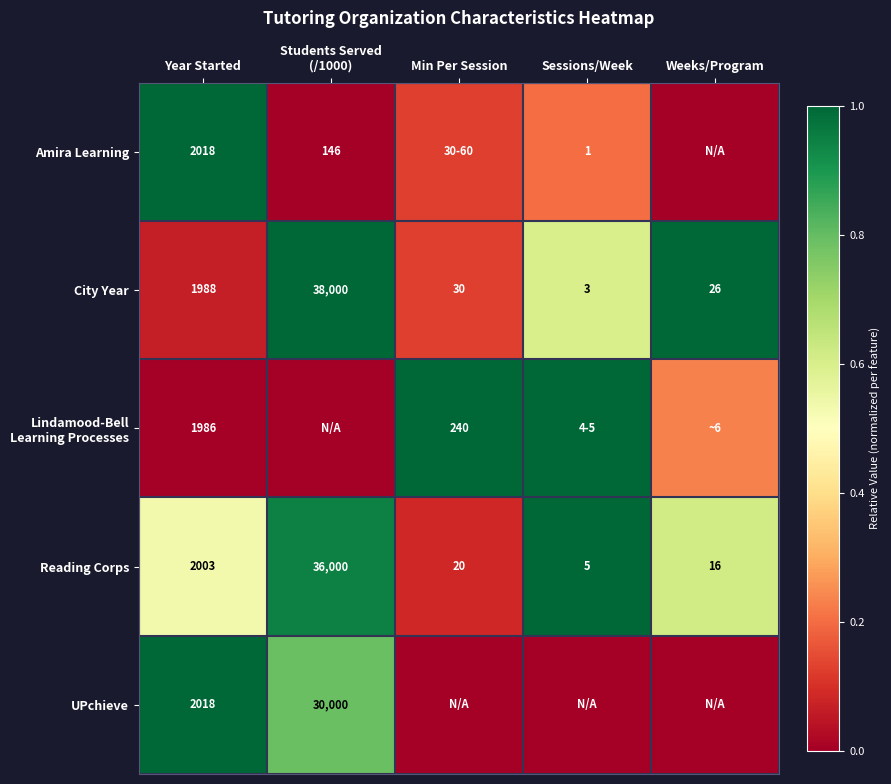

Which category has the lowest value in the Reading Corps series?

Sessions/Week